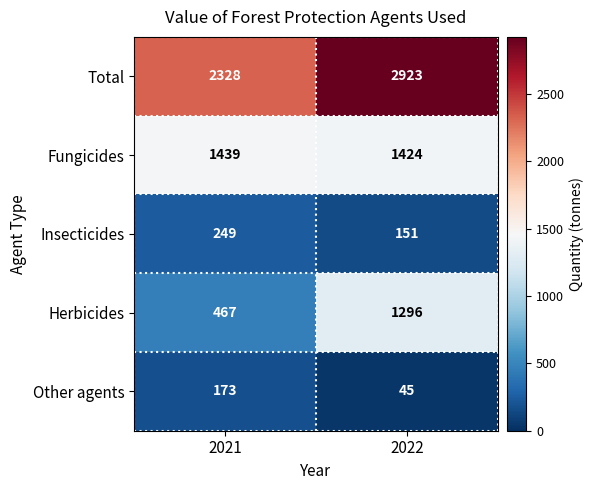

At how many categories does at least one series exceed 1882?

2